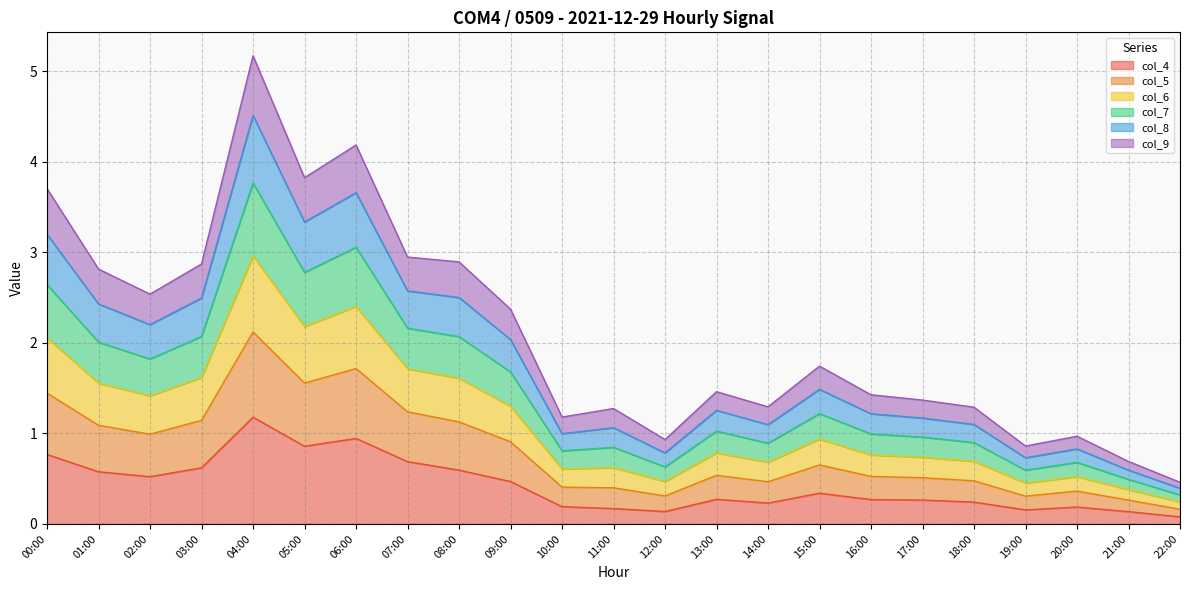

Which category has the highest value in the col_4 series?

04:00